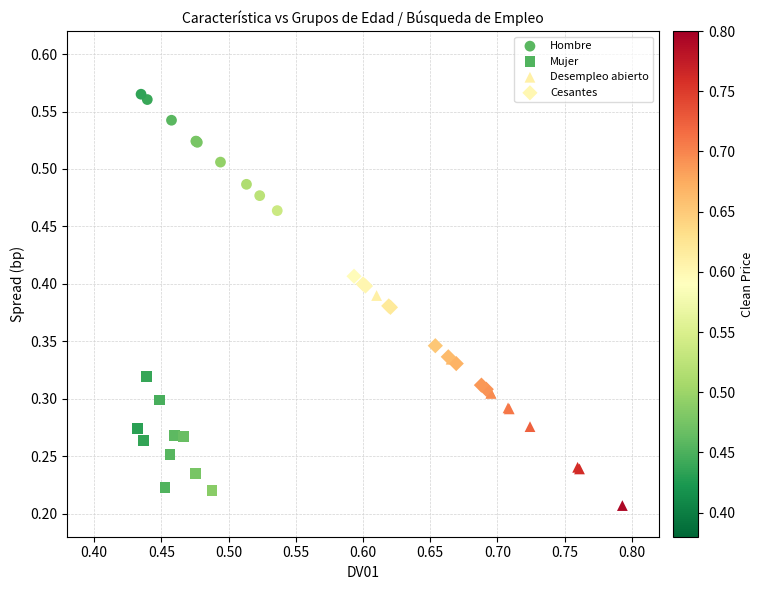

Which series reaches the maximum Y coordinate?

Hombre